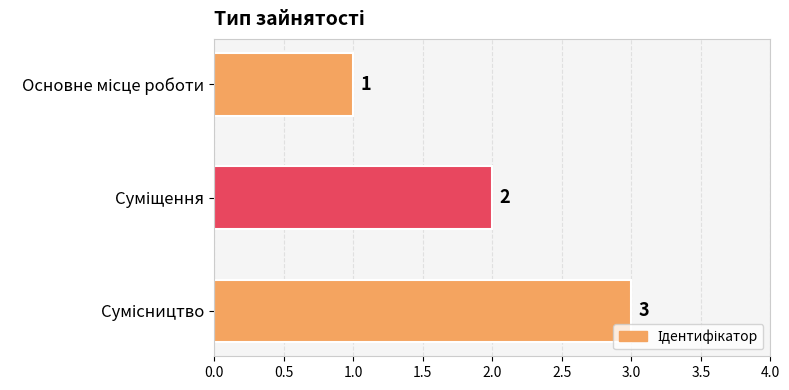

What is the sum of all values?

6